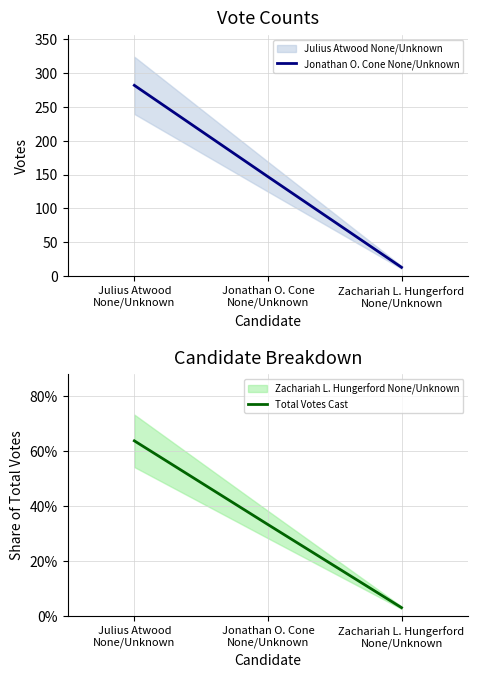

Rank the categories by Jonathan O. Cone None/Unknown value from highest to lowest.

Julius Atwood
None/Unknown, Jonathan O. Cone
None/Unknown, Zachariah L. Hungerford
None/Unknown